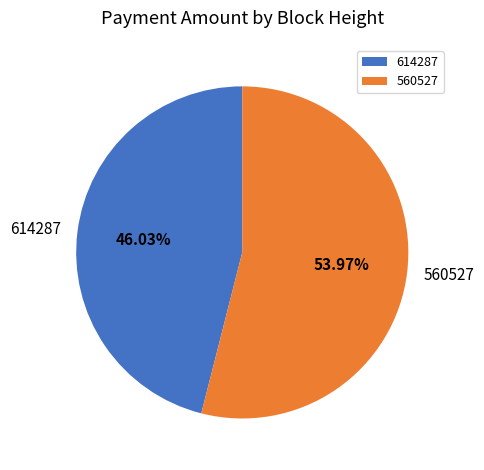

Which slice is the smallest?

614287